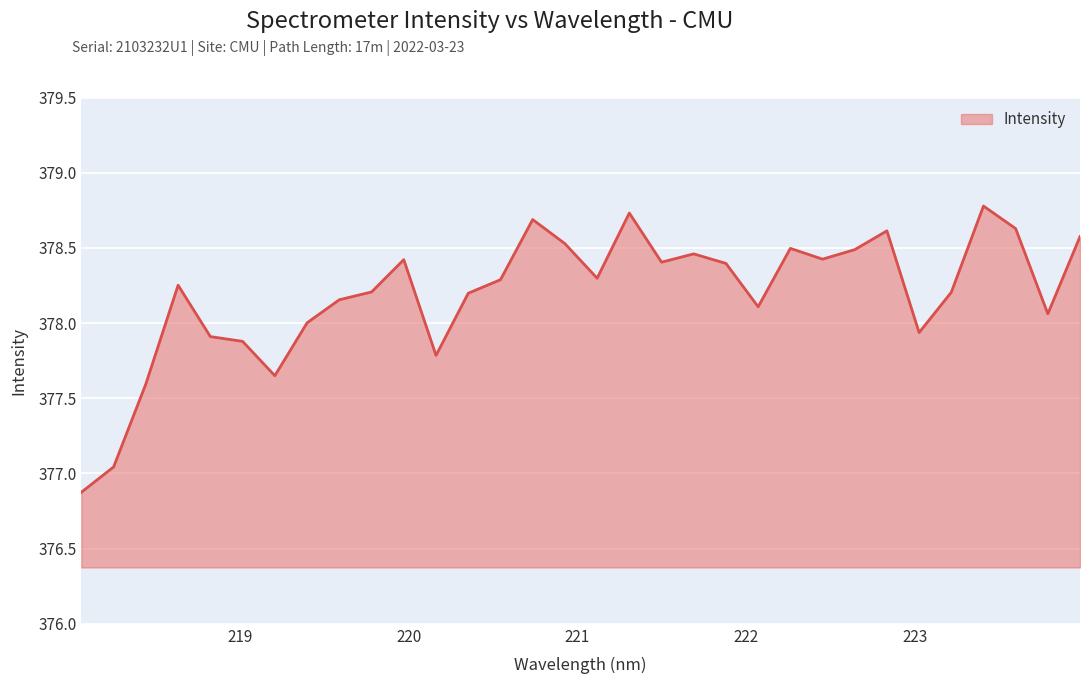

What is the difference between the maximum and minimum values?

1.9